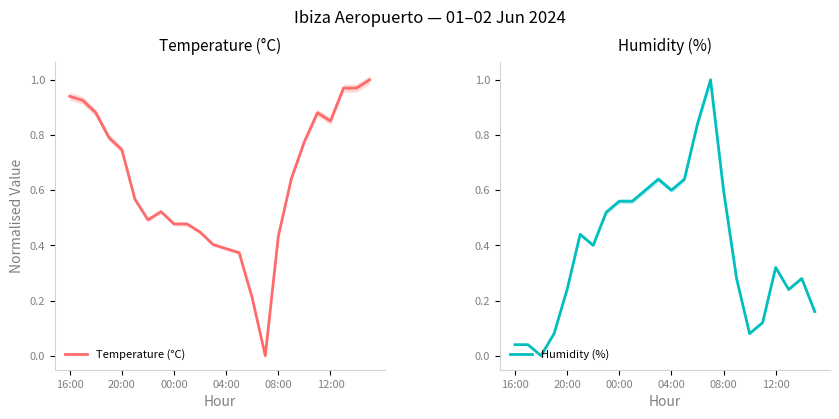

What position from the left is 19?

20